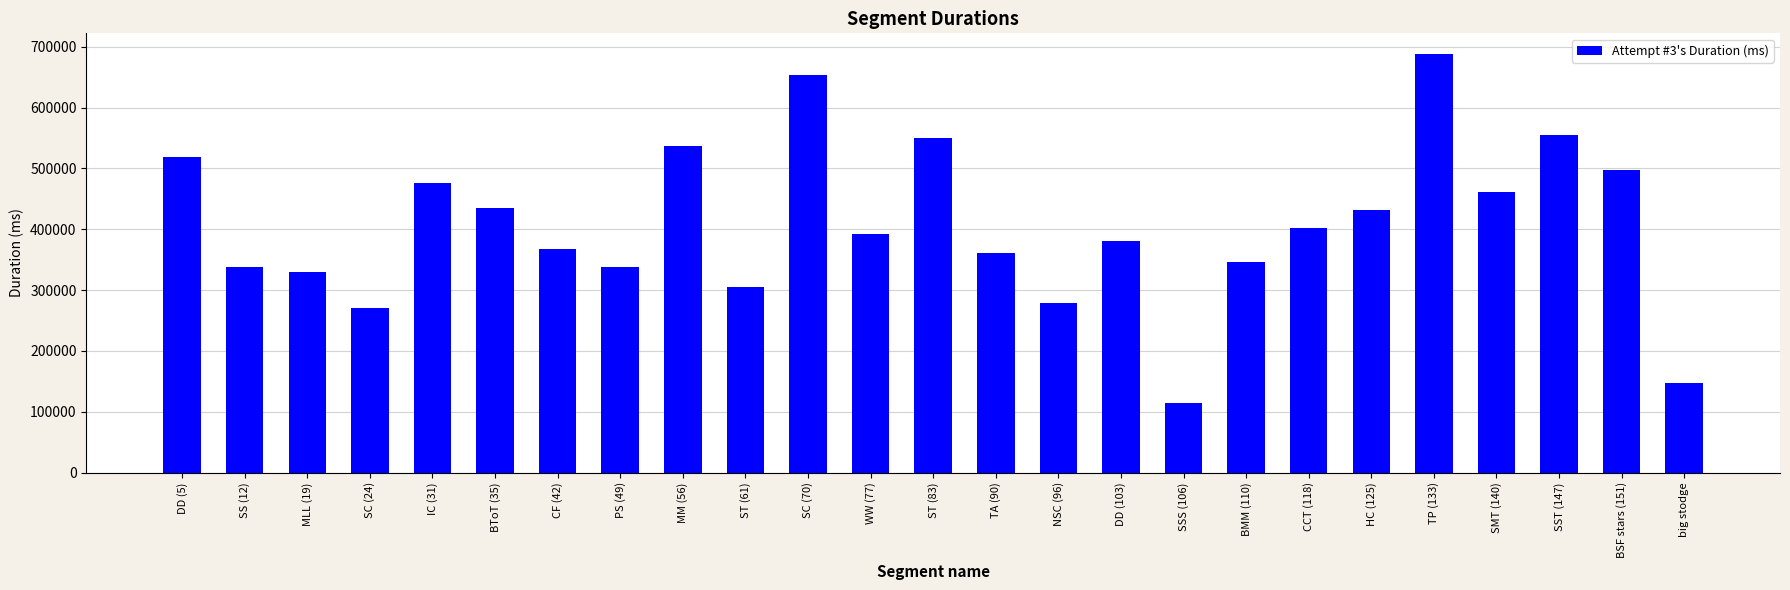

What is the value of the 11th bar from the left?

653865